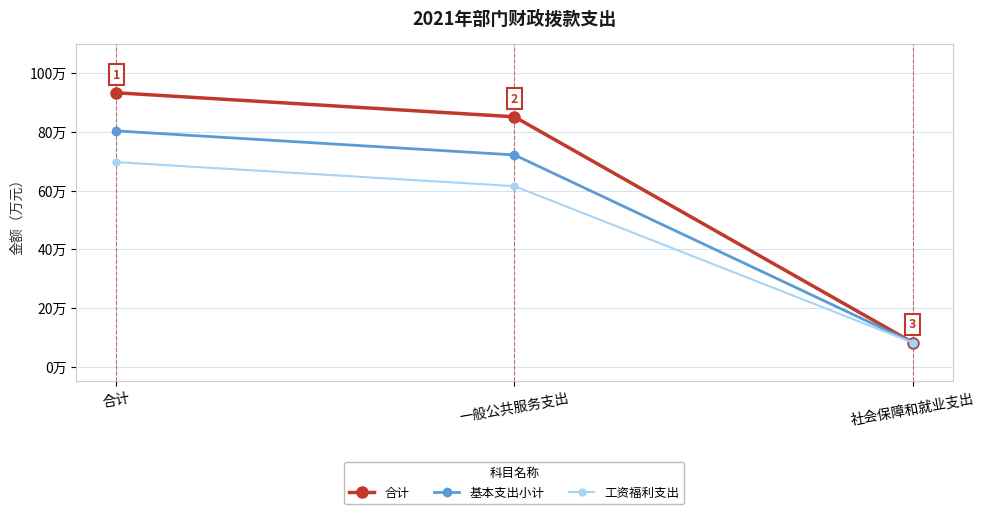

What is the difference between the maximum and minimum values in the 基本支出小计 series?

72.1